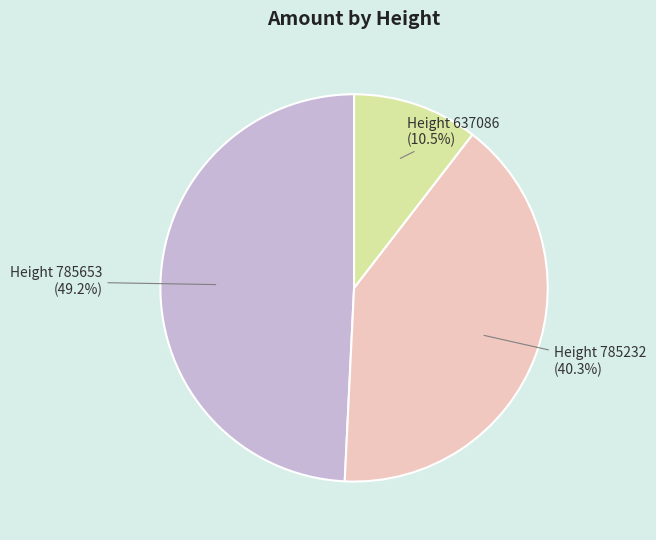

How many slices are in this pie chart?

3